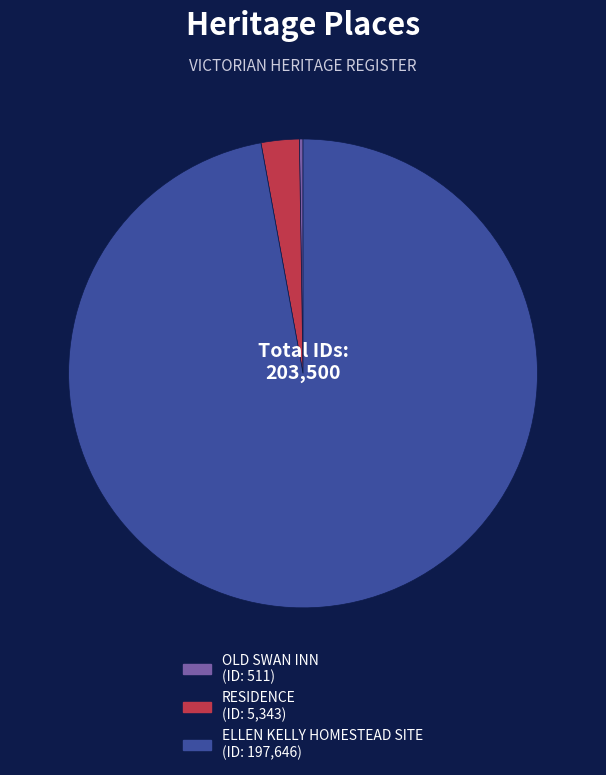

Which slice is the largest?

ELLEN KELLY HOMESTEAD SITE